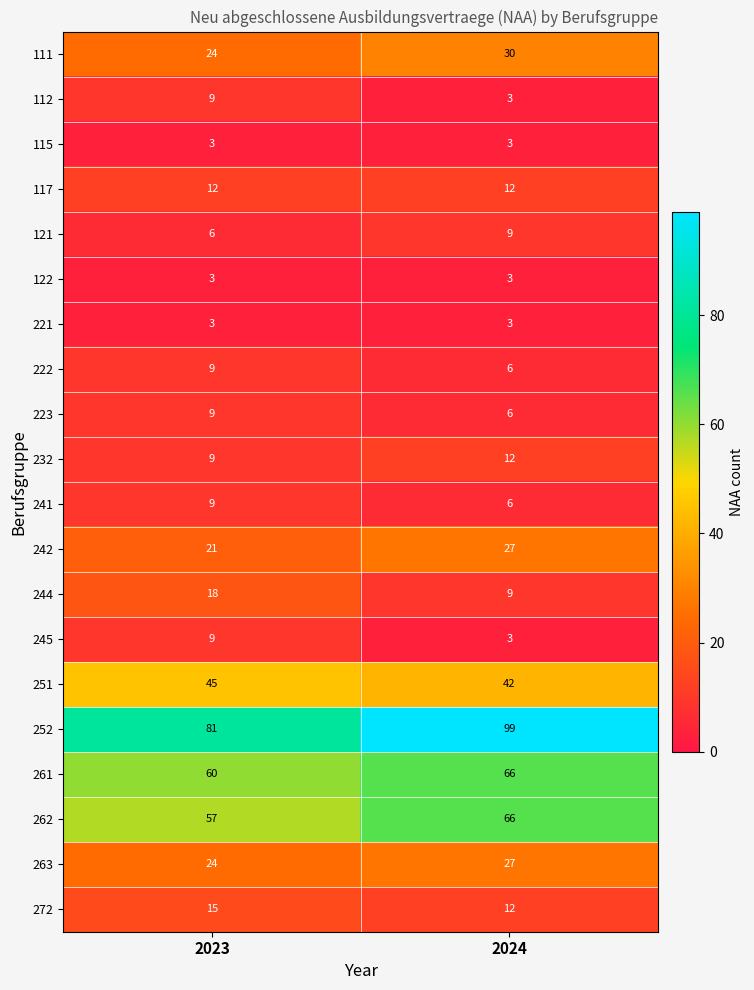

The value of 121 at 2023 is 3. True or false?

False